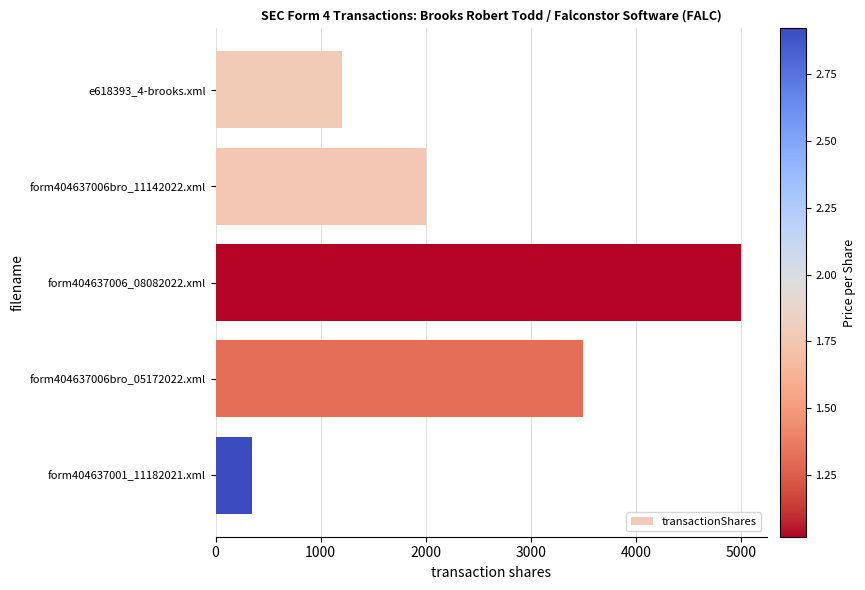

True or false: the data shows 561 at form404637001_11182021.xml.

False